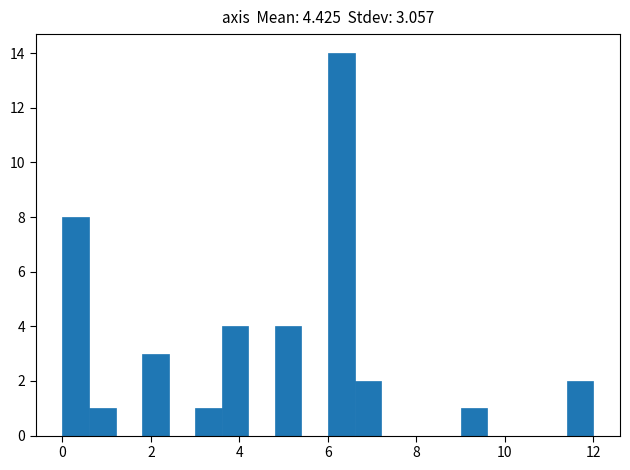

Around what value on the x-axis is the tallest bar? Give the approximate position of its centre, as read against the axis.

6.4